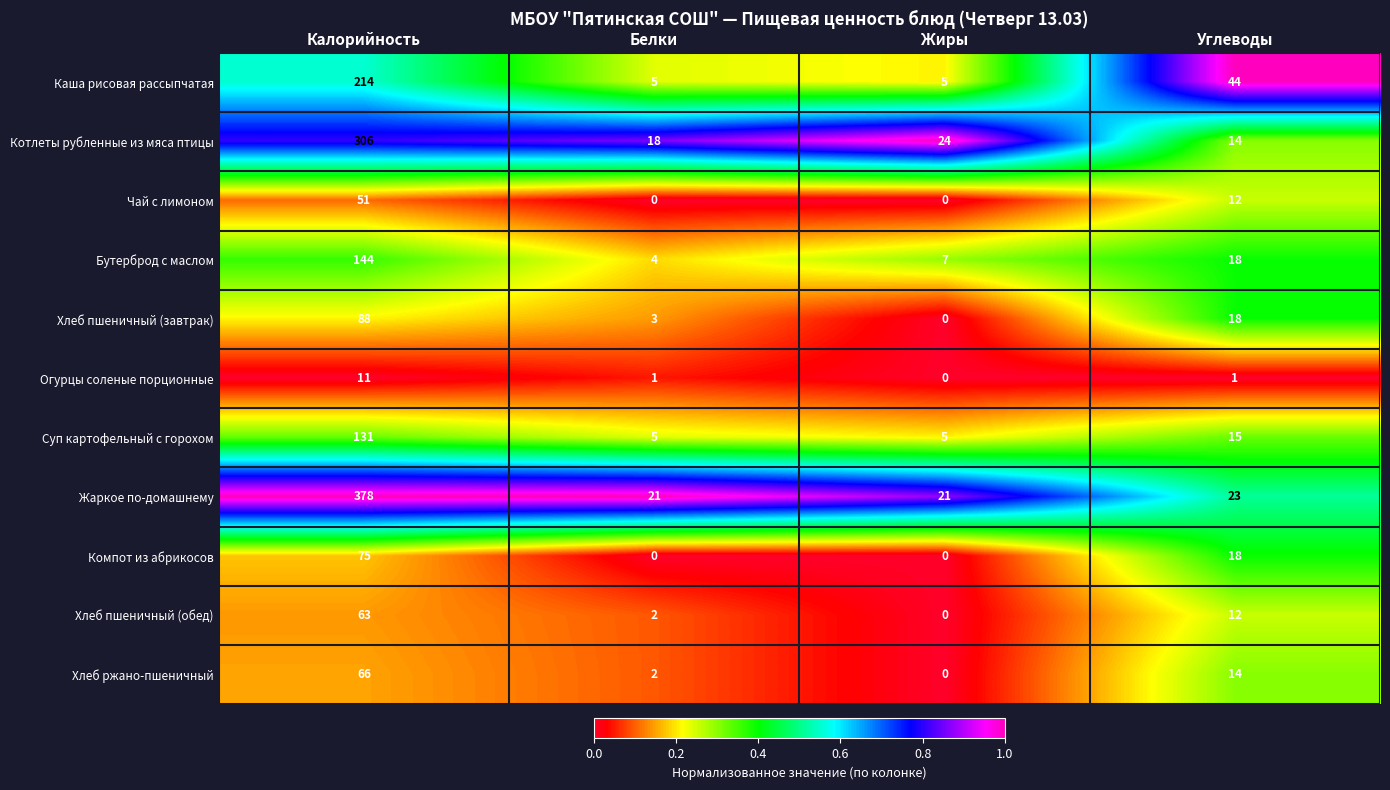

What is the difference between the Каша рисовая рассыпчатая values at Калорийность and Жиры?

209